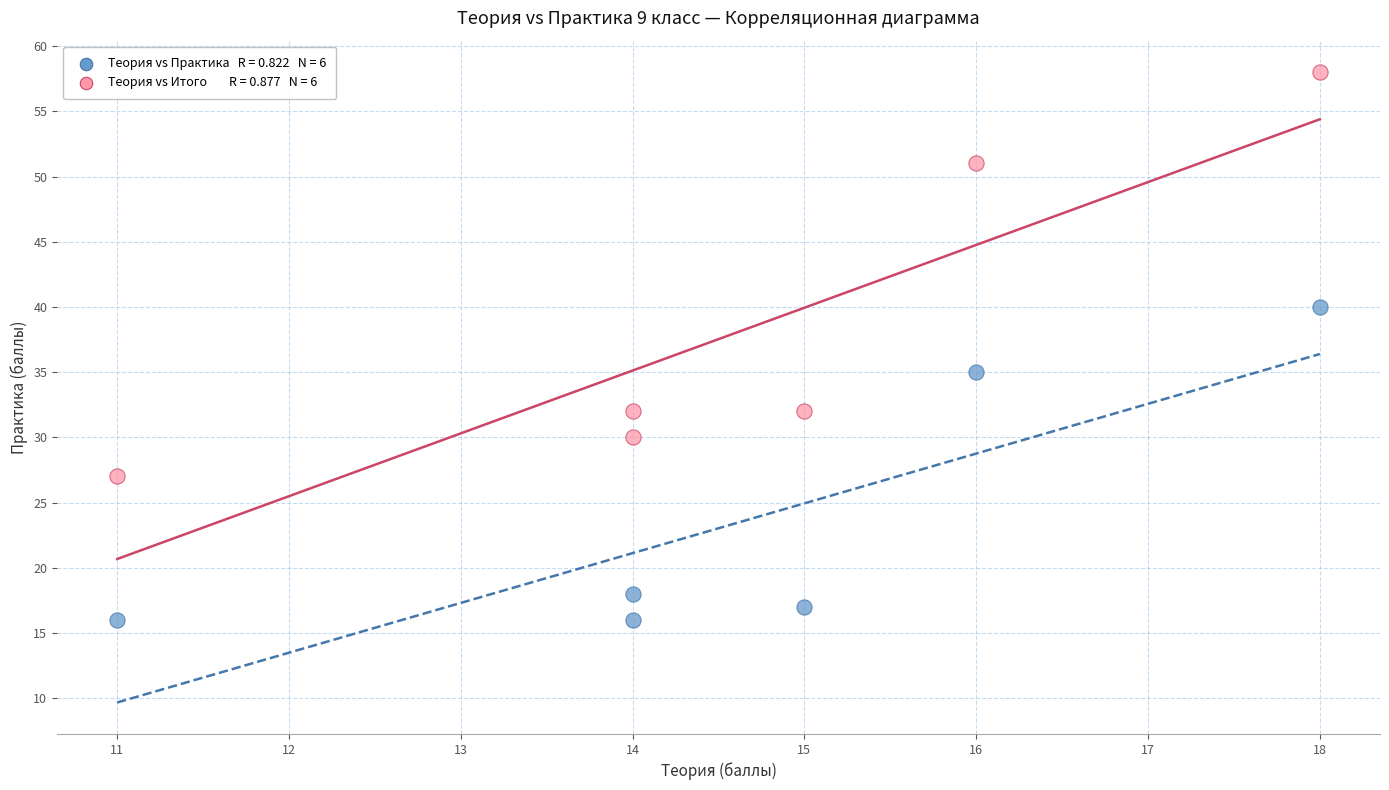

Across all data points, what is the average X value?

15